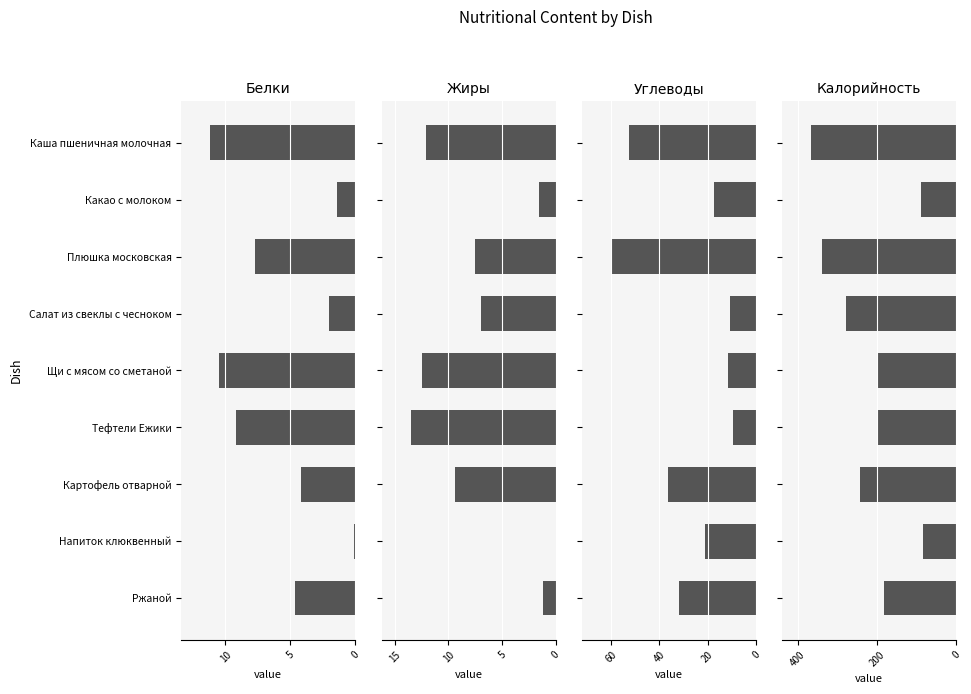

What are all the series names shown in the legend?

Белки, Жиры, Углеводы, Калорийность